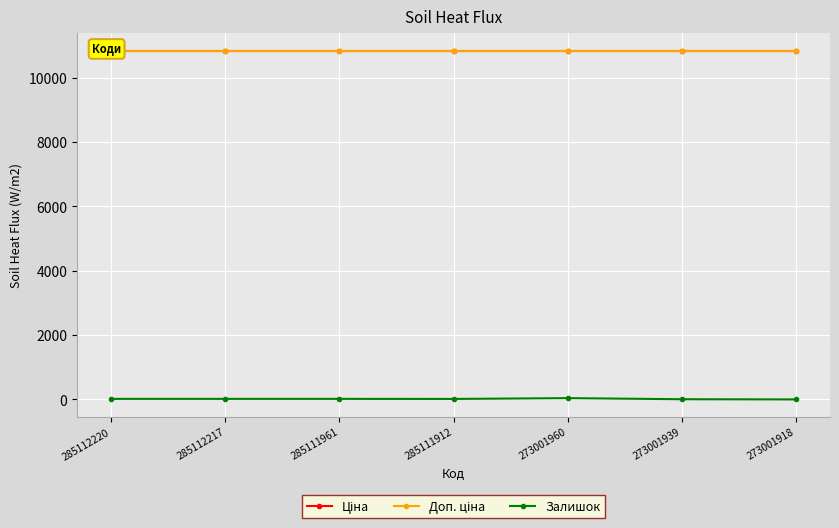

What is the highest value of the Залишок series?

40